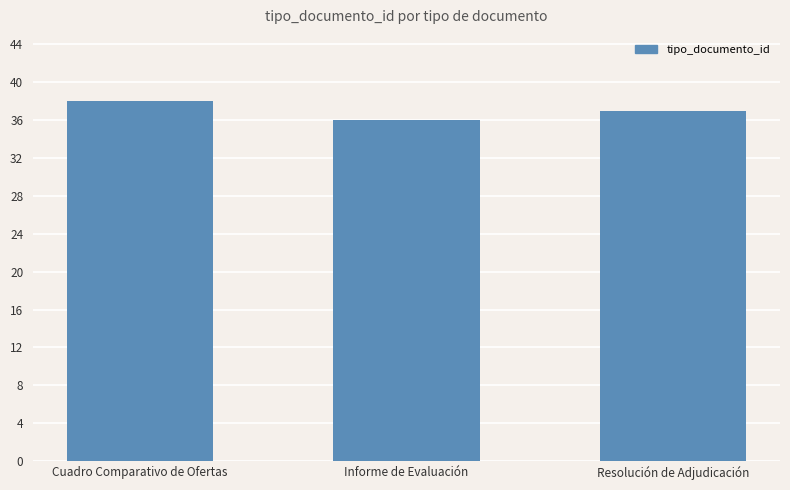

The chart shows a value of 22 at Cuadro Comparativo de Ofertas. True or false?

False